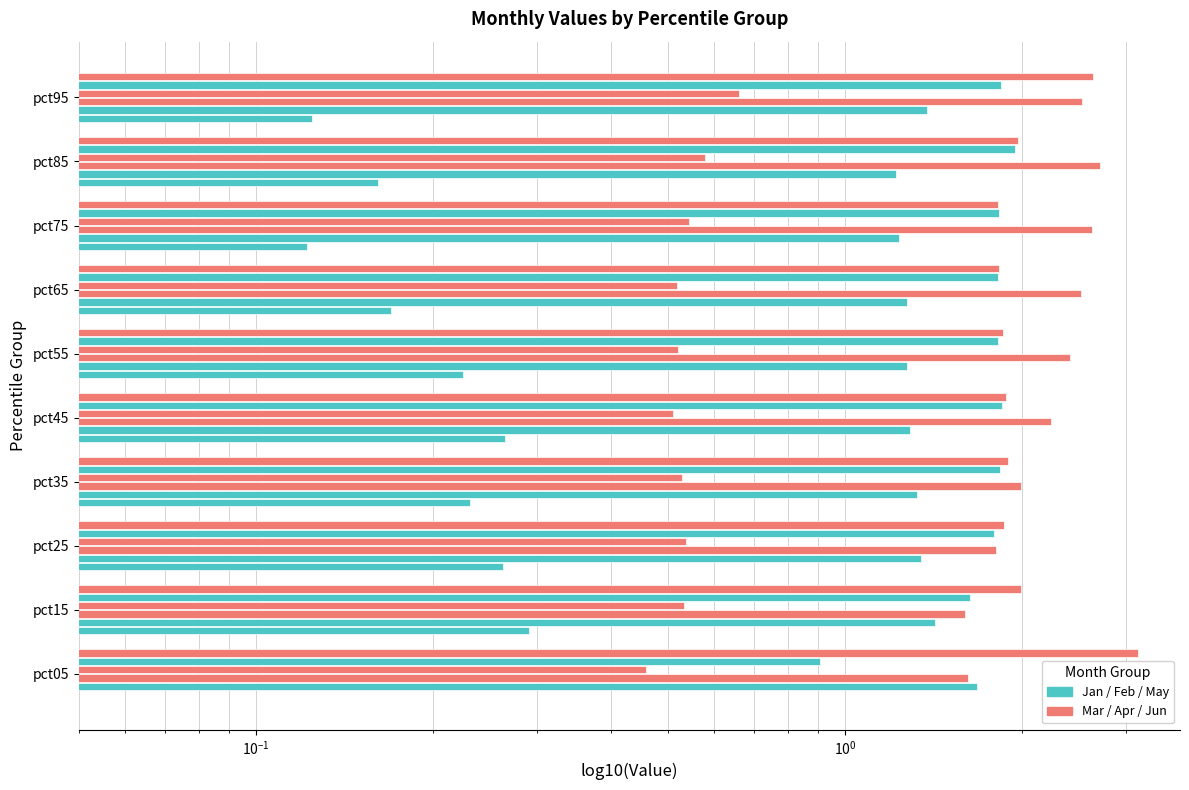

Which series changed the most between pct35 and pct95?

Jun